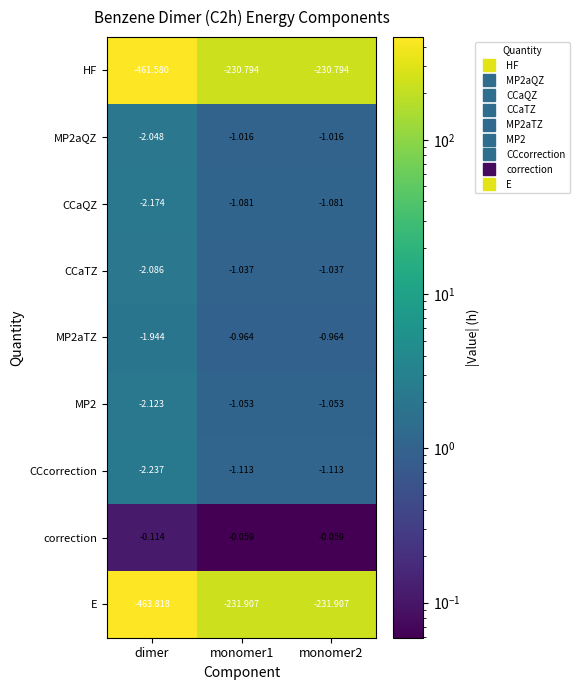

Which series changed the most between dimer and monomer2?

E